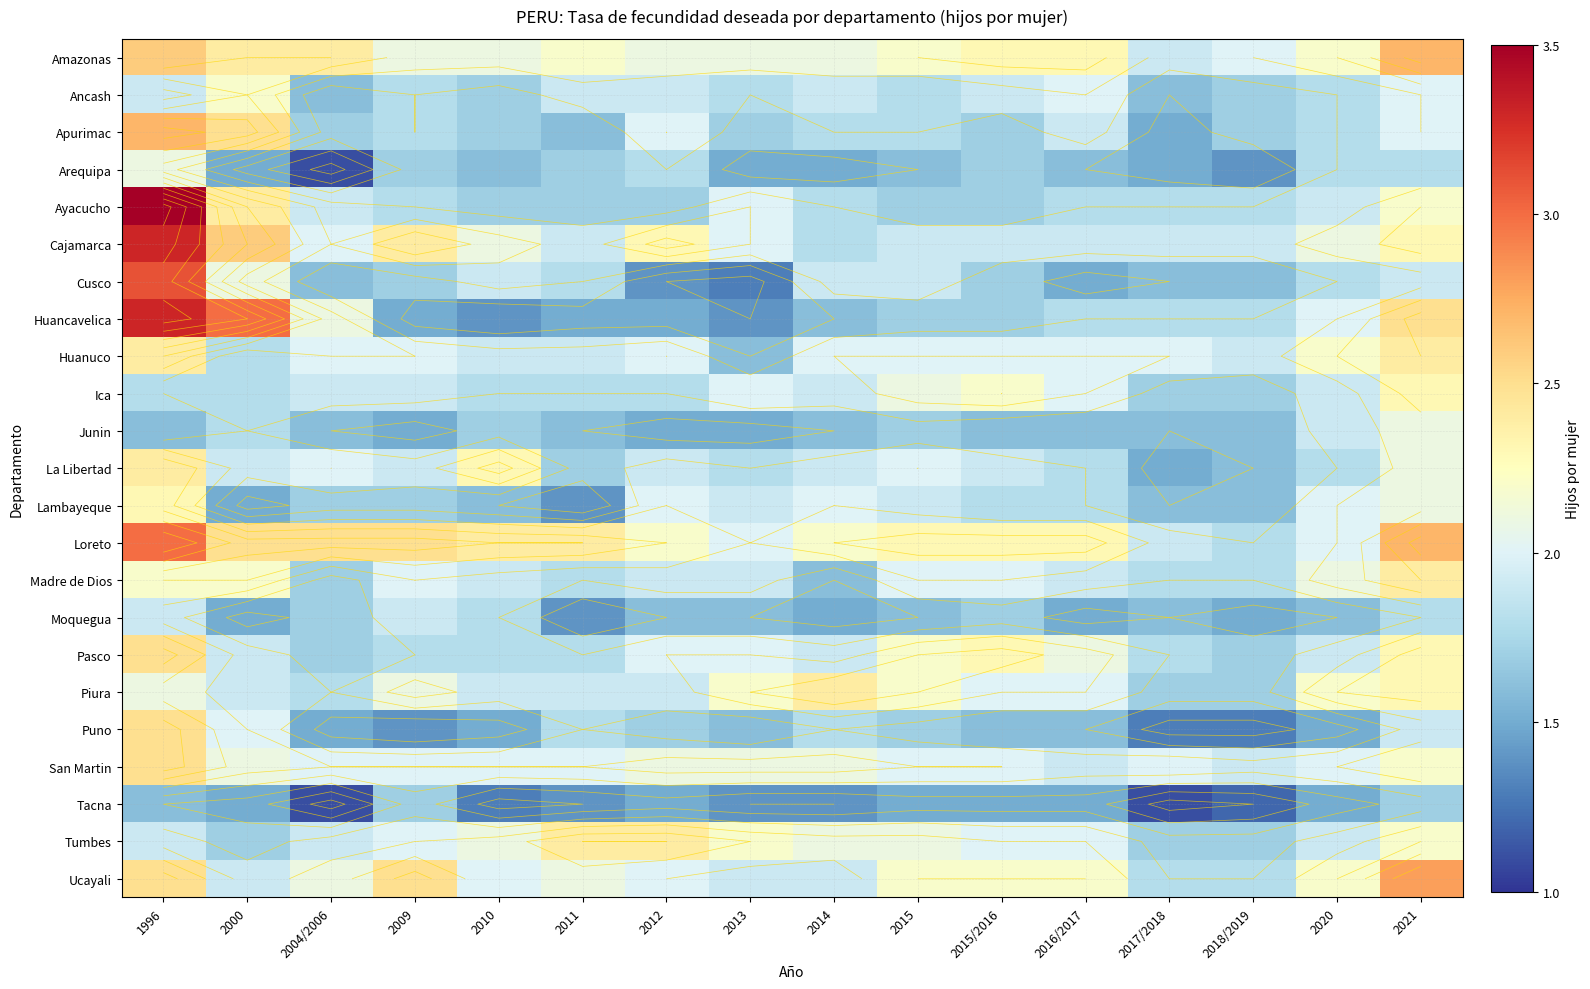

How many series are shown in this chart?

23